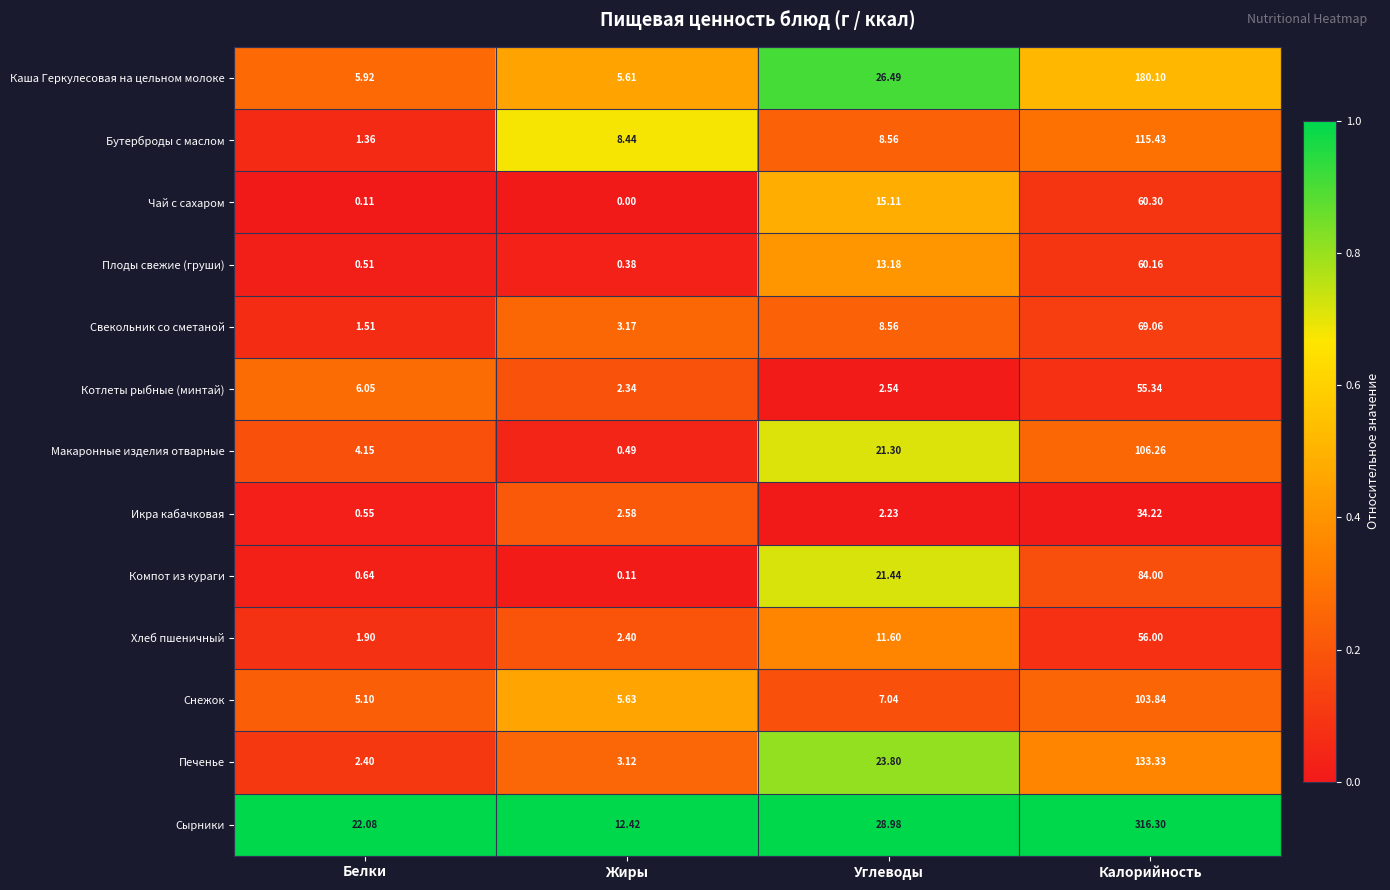

Which series changed the most between Белки and Углеводы?

Печенье